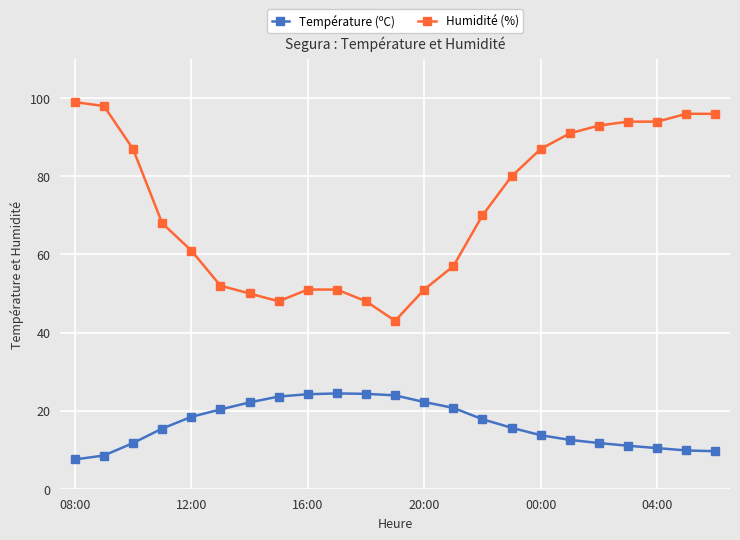

True or false: Température (ºC) and Humidité (%) intersect in this chart.

False